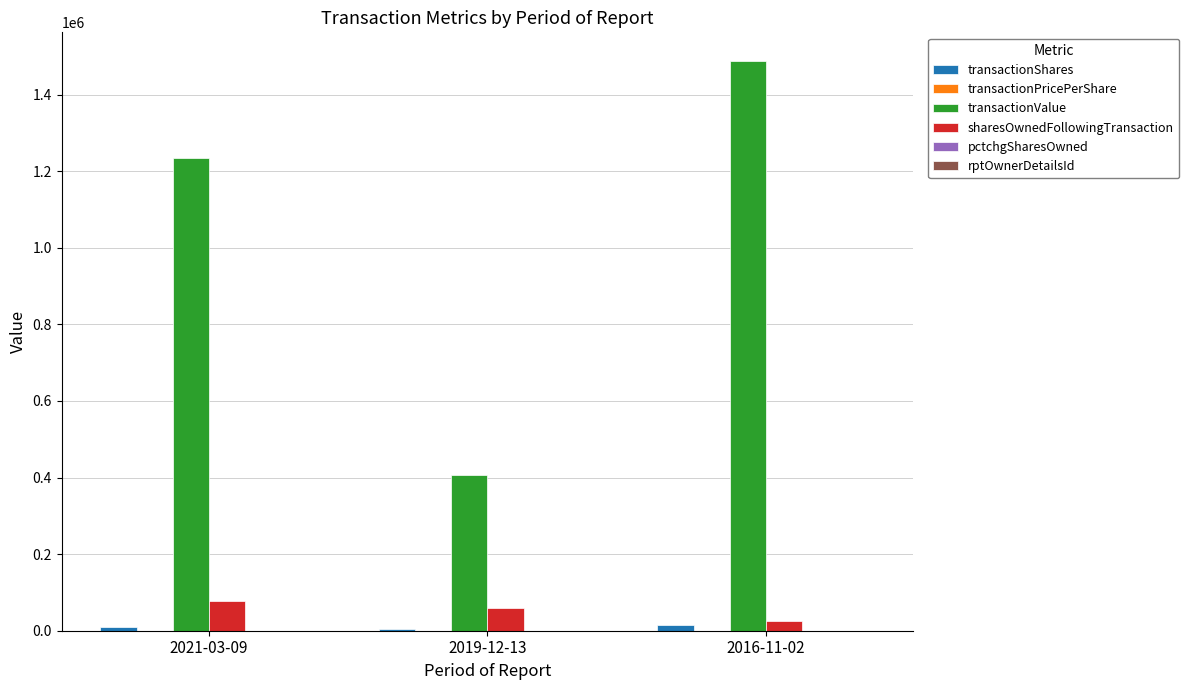

What is the maximum value shown in the chart?

1488150.0